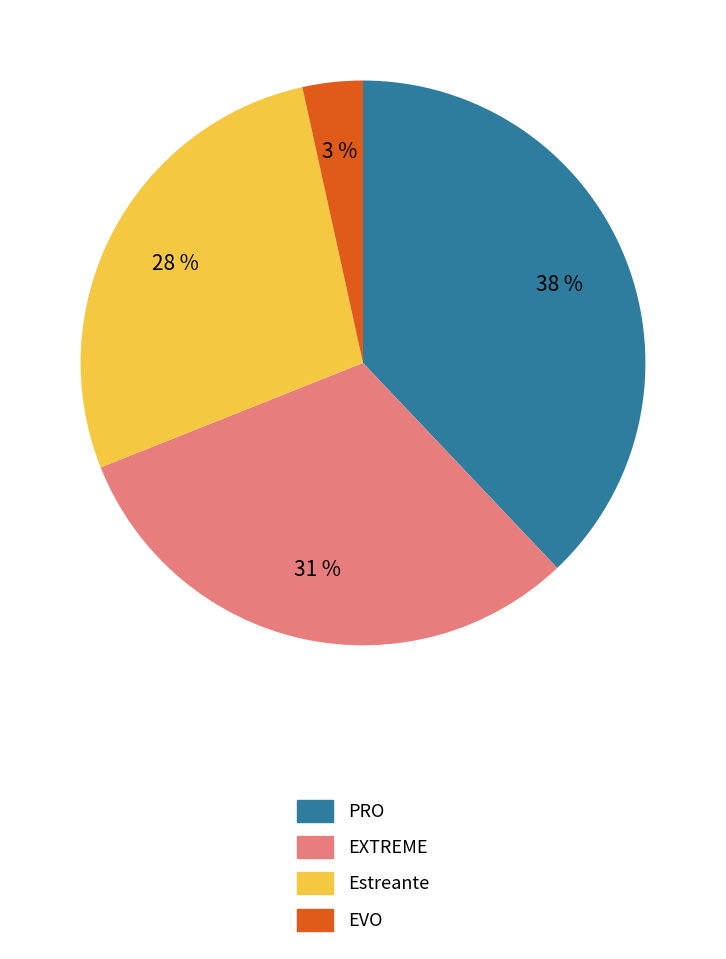

To the nearest percent, what portion does Estreante represent?

28%